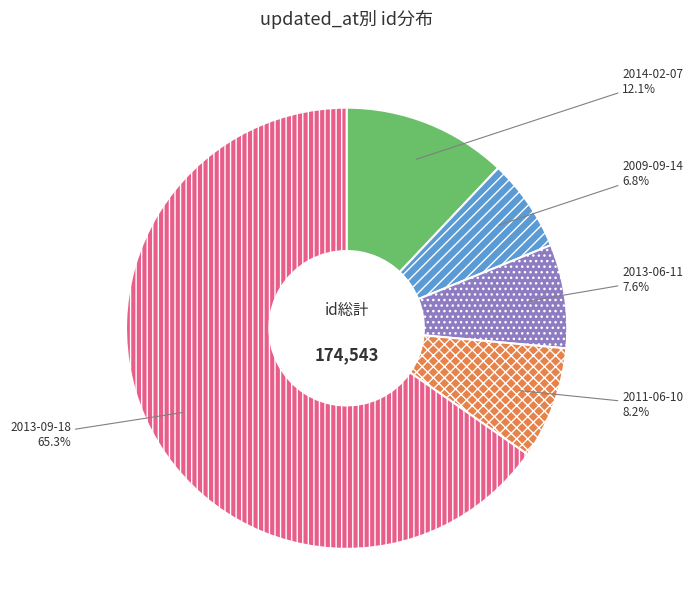

Approximately how many times larger is the value at 2013-09-18 compared to 2013-06-11?

8.6